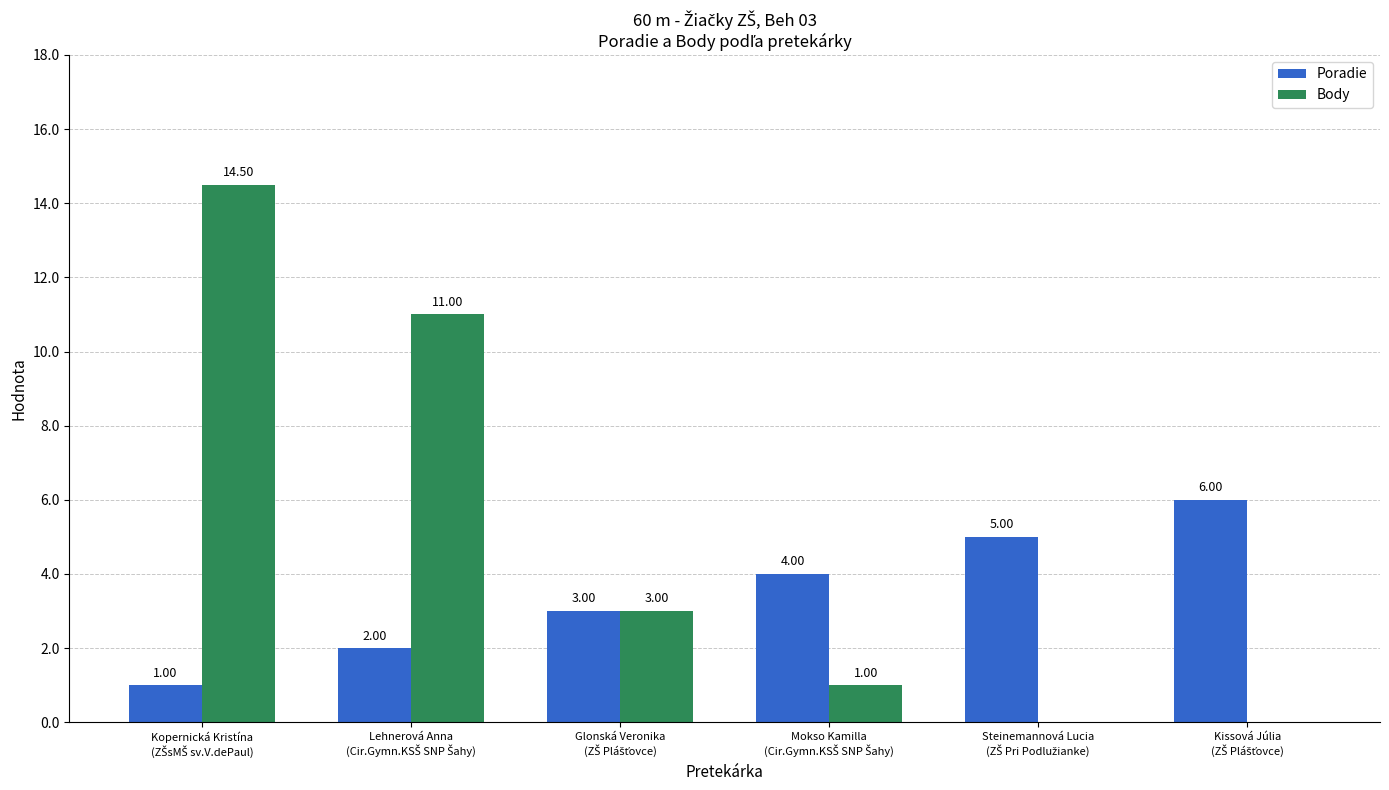

Which series has the largest total across all categories?

Body